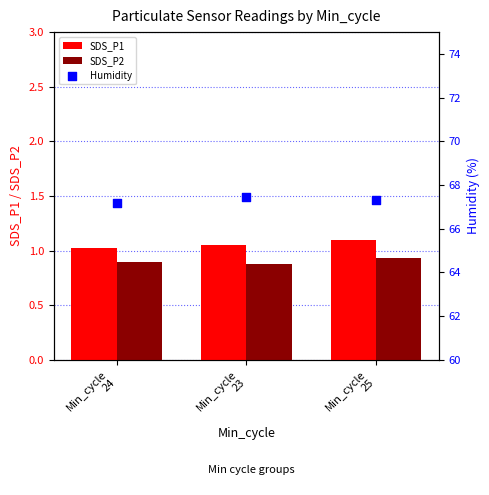

Is the value of SDS_P1 at Min_cycle
24 greater than the value of Humidity at Min_cycle
23?

No